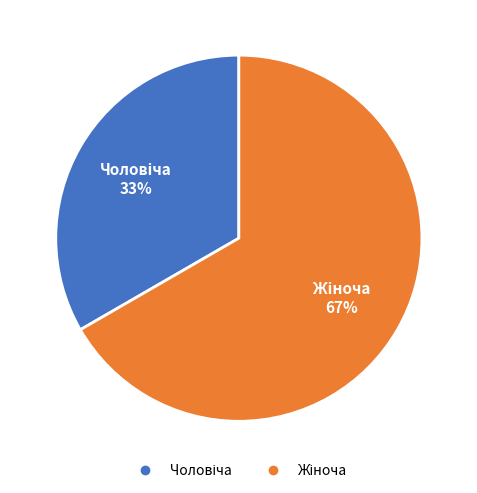

Is there a majority slice in this chart?

Yes